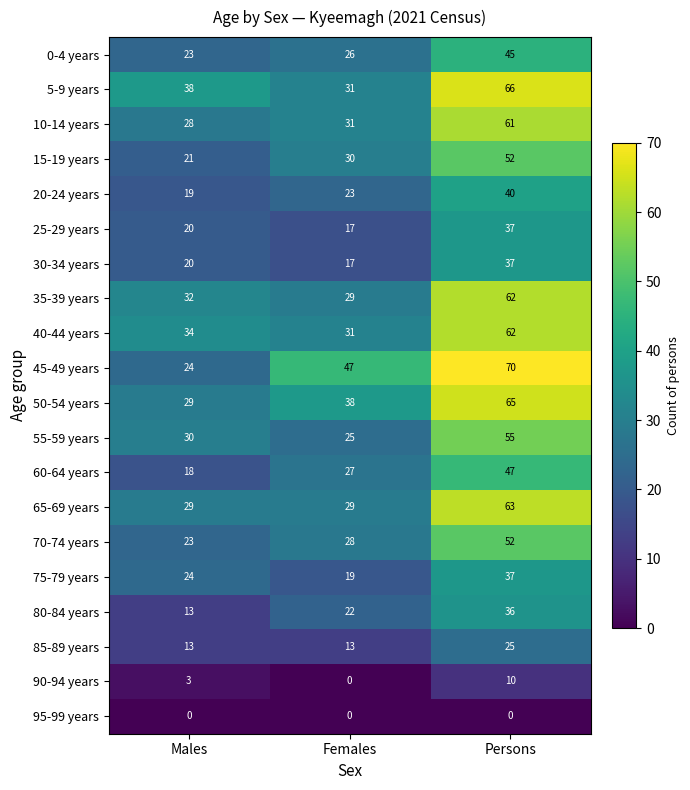

Between Males and Females, which series saw the biggest shift?

45-49 years